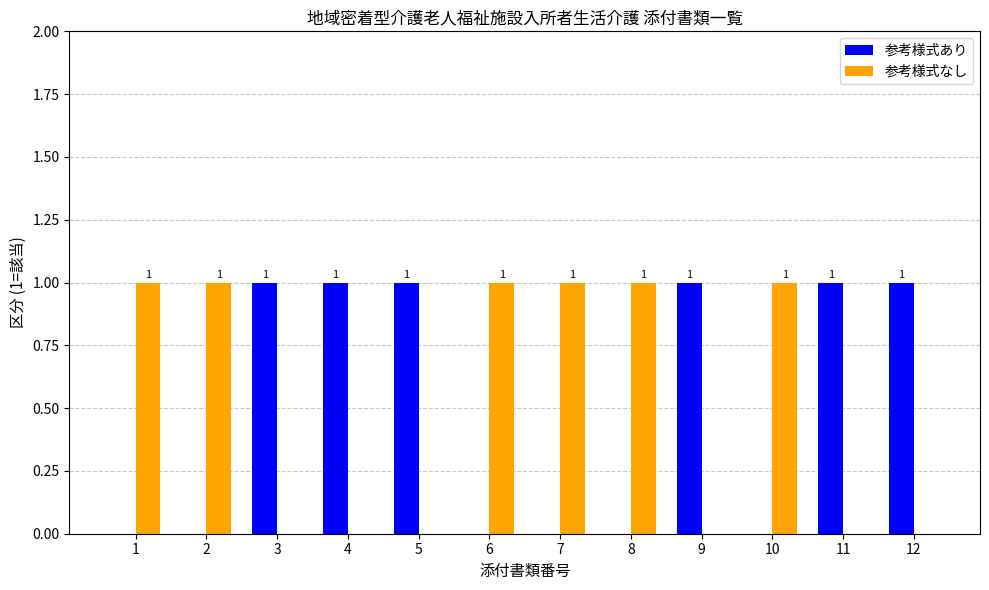

How many 参考様式あり values are between 0 and 1?

12